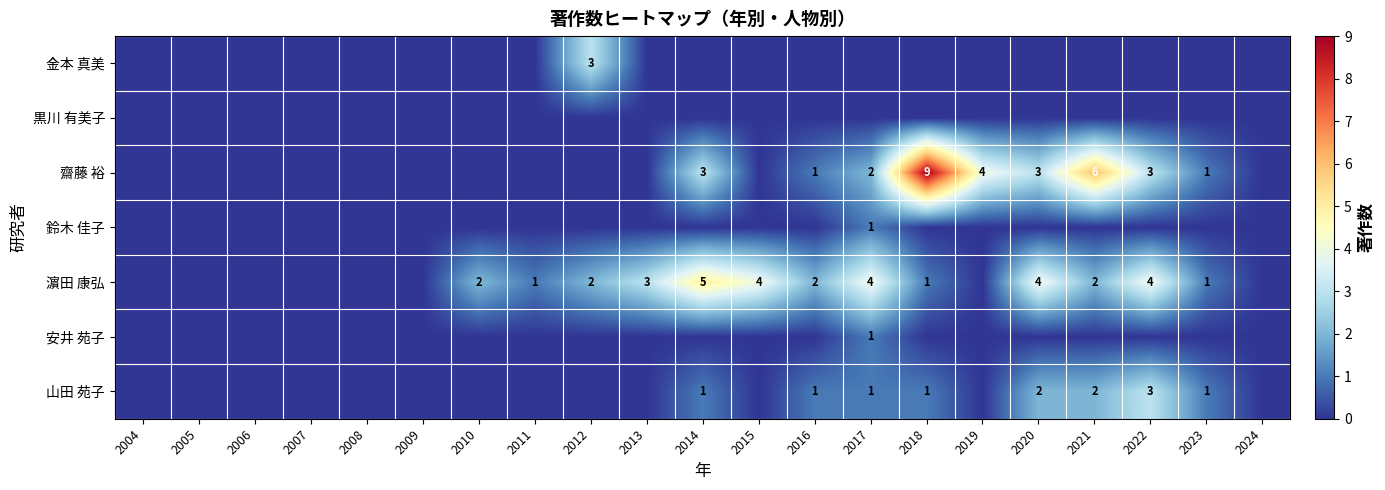

True or false: 濵田 康弘 has a value of 2 at 2016.

True